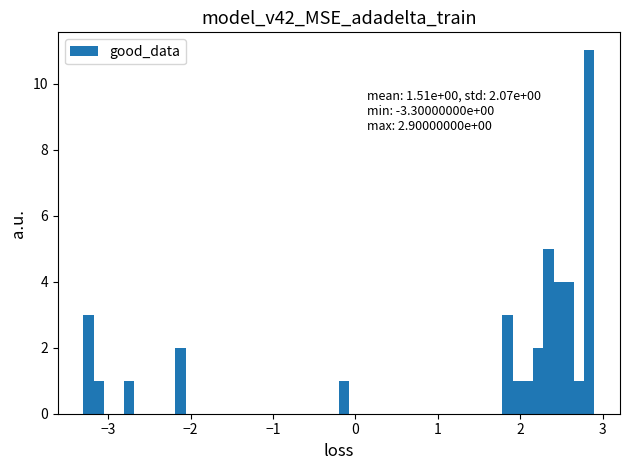

Around what value on the x-axis is the tallest bar? Give the approximate position of its centre, as read against the axis.

2.8